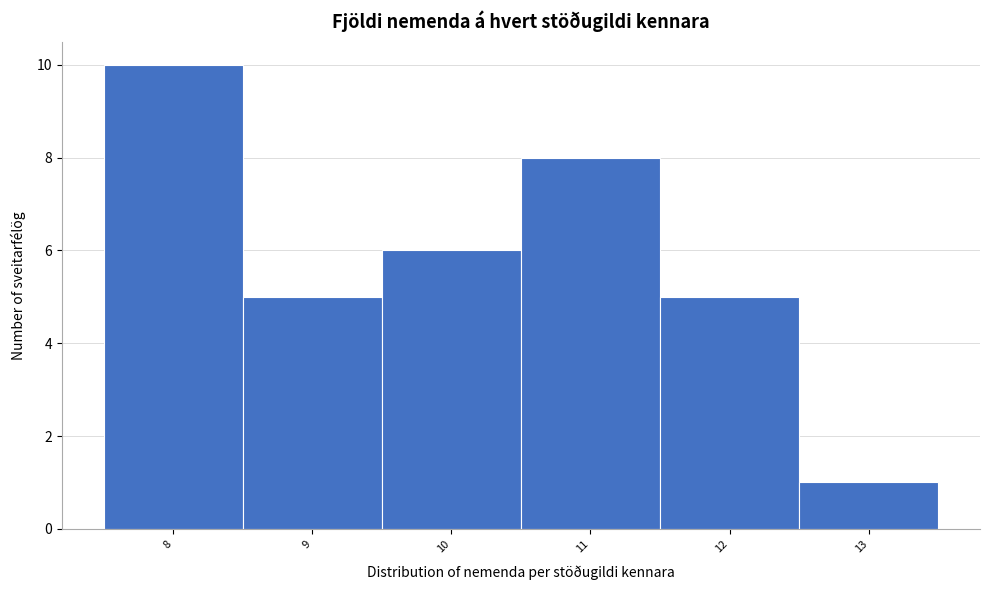

Reading left to right, extract all data points from this chart.

10	5	6	8	5	1